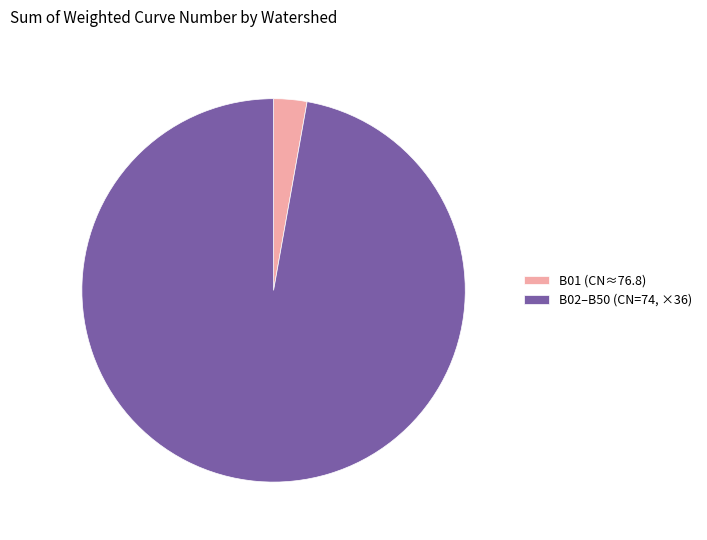

Do B02–B50 (CN=74, ×36) and B01 (CN≈76.8) together represent more than half of the pie?

Yes